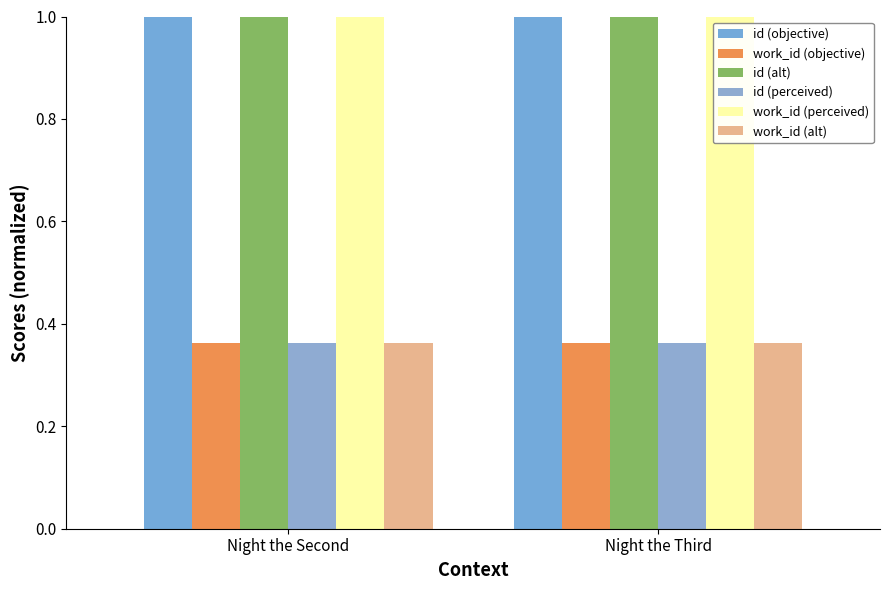

Rank the series at Night the Third from lowest to highest value.

work_id (objective), work_id (perceived), work_id (alt), id (objective), id (alt), id (perceived)